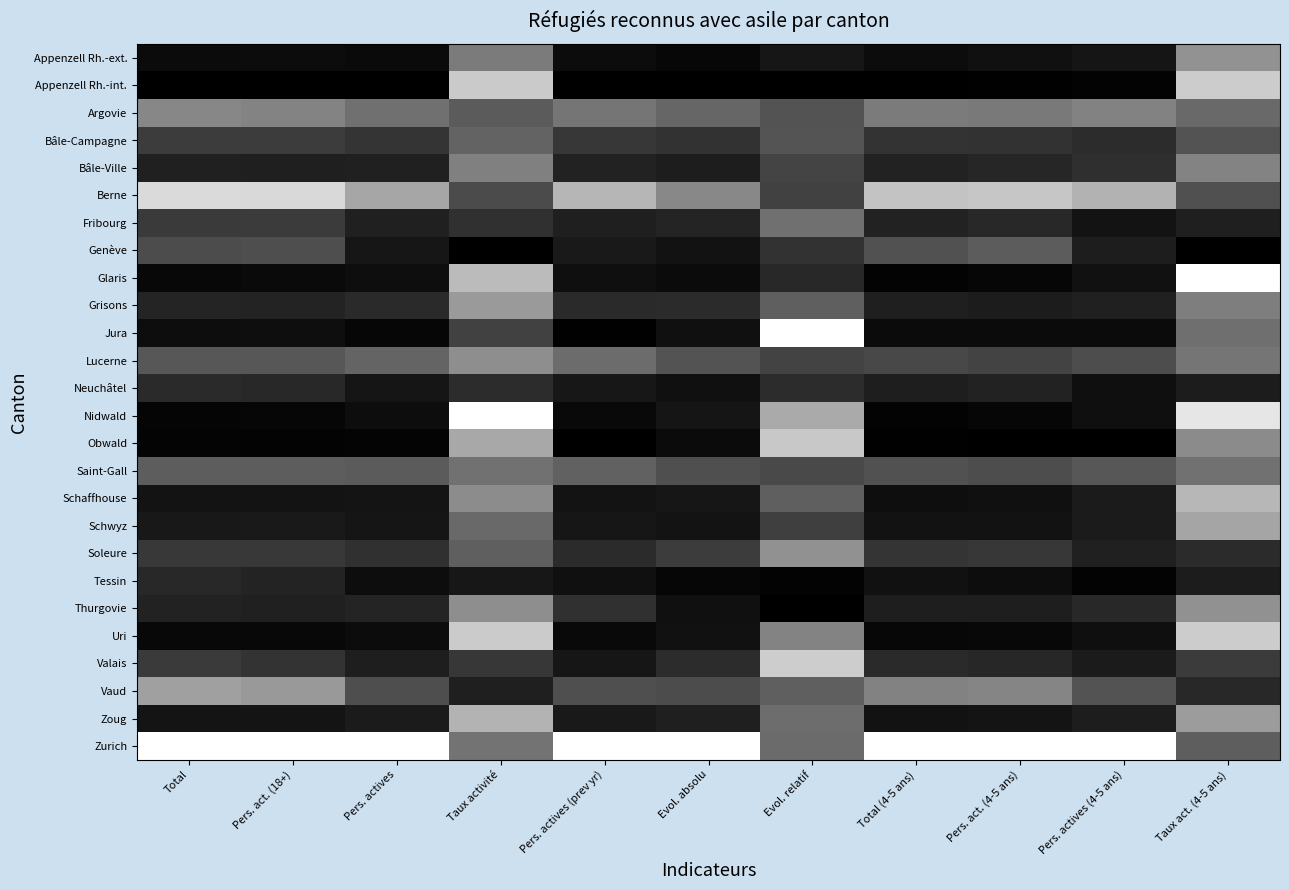

Reading left to right, transcribe all the data shown in this chart.

Appenzell Rh.-ext.: Total=0.0	Pers. act. (18+)=0.0	Pers. actives=0.0	Taux activité=0.5	Pers. actives (prev yr)=0.1	Evol. absolu=0.0	Evol. relatif=0.1	Total (4-5 ans)=0.0	Pers. act. (4-5 ans)=0.1	Pers. actives (4-5 ans)=0.1	Taux act. (4-5 ans)=0.6
Appenzell Rh.-int.: Total=0.0	Pers. act. (18+)=0.0	Pers. actives=0.0	Taux activité=0.8	Pers. actives (prev yr)=0.0	Evol. absolu=0.0	Evol. relatif=0.0	Total (4-5 ans)=0.0	Pers. act. (4-5 ans)=0.0	Pers. actives (4-5 ans)=0.0	Taux act. (4-5 ans)=0.8
Argovie: Total=0.5	Pers. act. (18+)=0.5	Pers. actives=0.4	Taux activité=0.4	Pers. actives (prev yr)=0.5	Evol. absolu=0.4	Evol. relatif=0.3	Total (4-5 ans)=0.5	Pers. act. (4-5 ans)=0.5	Pers. actives (4-5 ans)=0.5	Taux act. (4-5 ans)=0.4
Bâle-Campagne: Total=0.2	Pers. act. (18+)=0.2	Pers. actives=0.2	Taux activité=0.4	Pers. actives (prev yr)=0.2	Evol. absolu=0.2	Evol. relatif=0.3	Total (4-5 ans)=0.2	Pers. act. (4-5 ans)=0.2	Pers. actives (4-5 ans)=0.2	Taux act. (4-5 ans)=0.3
Bâle-Ville: Total=0.1	Pers. act. (18+)=0.1	Pers. actives=0.1	Taux activité=0.5	Pers. actives (prev yr)=0.1	Evol. absolu=0.1	Evol. relatif=0.3	Total (4-5 ans)=0.1	Pers. act. (4-5 ans)=0.1	Pers. actives (4-5 ans)=0.2	Taux act. (4-5 ans)=0.5
Berne: Total=0.9	Pers. act. (18+)=0.8	Pers. actives=0.7	Taux activité=0.3	Pers. actives (prev yr)=0.7	Evol. absolu=0.5	Evol. relatif=0.3	Total (4-5 ans)=0.8	Pers. act. (4-5 ans)=0.8	Pers. actives (4-5 ans)=0.7	Taux act. (4-5 ans)=0.3
Fribourg: Total=0.2	Pers. act. (18+)=0.2	Pers. actives=0.1	Taux activité=0.2	Pers. actives (prev yr)=0.1	Evol. absolu=0.1	Evol. relatif=0.4	Total (4-5 ans)=0.1	Pers. act. (4-5 ans)=0.2	Pers. actives (4-5 ans)=0.1	Taux act. (4-5 ans)=0.1
Genève: Total=0.3	Pers. act. (18+)=0.3	Pers. actives=0.1	Taux activité=0.0	Pers. actives (prev yr)=0.1	Evol. absolu=0.1	Evol. relatif=0.2	Total (4-5 ans)=0.3	Pers. act. (4-5 ans)=0.4	Pers. actives (4-5 ans)=0.1	Taux act. (4-5 ans)=0.0
Glaris: Total=0.0	Pers. act. (18+)=0.0	Pers. actives=0.1	Taux activité=0.7	Pers. actives (prev yr)=0.1	Evol. absolu=0.0	Evol. relatif=0.2	Total (4-5 ans)=0.0	Pers. act. (4-5 ans)=0.0	Pers. actives (4-5 ans)=0.1	Taux act. (4-5 ans)=1.0
Grisons: Total=0.1	Pers. act. (18+)=0.1	Pers. actives=0.2	Taux activité=0.6	Pers. actives (prev yr)=0.2	Evol. absolu=0.2	Evol. relatif=0.4	Total (4-5 ans)=0.1	Pers. act. (4-5 ans)=0.1	Pers. actives (4-5 ans)=0.1	Taux act. (4-5 ans)=0.5
Jura: Total=0.1	Pers. act. (18+)=0.1	Pers. actives=0.0	Taux activité=0.3	Pers. actives (prev yr)=0.0	Evol. absolu=0.1	Evol. relatif=1.0	Total (4-5 ans)=0.0	Pers. act. (4-5 ans)=0.0	Pers. actives (4-5 ans)=0.0	Taux act. (4-5 ans)=0.4
Lucerne: Total=0.3	Pers. act. (18+)=0.3	Pers. actives=0.4	Taux activité=0.6	Pers. actives (prev yr)=0.4	Evol. absolu=0.3	Evol. relatif=0.3	Total (4-5 ans)=0.3	Pers. act. (4-5 ans)=0.3	Pers. actives (4-5 ans)=0.3	Taux act. (4-5 ans)=0.5
Neuchâtel: Total=0.2	Pers. act. (18+)=0.2	Pers. actives=0.1	Taux activité=0.2	Pers. actives (prev yr)=0.1	Evol. absolu=0.1	Evol. relatif=0.2	Total (4-5 ans)=0.1	Pers. act. (4-5 ans)=0.1	Pers. actives (4-5 ans)=0.1	Taux act. (4-5 ans)=0.1
Nidwald: Total=0.0	Pers. act. (18+)=0.0	Pers. actives=0.1	Taux activité=1.0	Pers. actives (prev yr)=0.0	Evol. absolu=0.1	Evol. relatif=0.7	Total (4-5 ans)=0.0	Pers. act. (4-5 ans)=0.0	Pers. actives (4-5 ans)=0.1	Taux act. (4-5 ans)=0.9
Obwald: Total=0.0	Pers. act. (18+)=0.0	Pers. actives=0.0	Taux activité=0.7	Pers. actives (prev yr)=0.0	Evol. absolu=0.0	Evol. relatif=0.8	Total (4-5 ans)=0.0	Pers. act. (4-5 ans)=0.0	Pers. actives (4-5 ans)=0.0	Taux act. (4-5 ans)=0.5
Saint-Gall: Total=0.4	Pers. act. (18+)=0.4	Pers. actives=0.4	Taux activité=0.4	Pers. actives (prev yr)=0.4	Evol. absolu=0.3	Evol. relatif=0.3	Total (4-5 ans)=0.3	Pers. act. (4-5 ans)=0.3	Pers. actives (4-5 ans)=0.3	Taux act. (4-5 ans)=0.4
Schaffhouse: Total=0.1	Pers. act. (18+)=0.1	Pers. actives=0.1	Taux activité=0.5	Pers. actives (prev yr)=0.1	Evol. absolu=0.1	Evol. relatif=0.4	Total (4-5 ans)=0.1	Pers. act. (4-5 ans)=0.1	Pers. actives (4-5 ans)=0.1	Taux act. (4-5 ans)=0.7
Schwyz: Total=0.1	Pers. act. (18+)=0.1	Pers. actives=0.1	Taux activité=0.4	Pers. actives (prev yr)=0.1	Evol. absolu=0.1	Evol. relatif=0.2	Total (4-5 ans)=0.1	Pers. act. (4-5 ans)=0.1	Pers. actives (4-5 ans)=0.1	Taux act. (4-5 ans)=0.6
Soleure: Total=0.2	Pers. act. (18+)=0.2	Pers. actives=0.2	Taux activité=0.4	Pers. actives (prev yr)=0.2	Evol. absolu=0.2	Evol. relatif=0.6	Total (4-5 ans)=0.2	Pers. act. (4-5 ans)=0.2	Pers. actives (4-5 ans)=0.1	Taux act. (4-5 ans)=0.2
Tessin: Total=0.2	Pers. act. (18+)=0.1	Pers. actives=0.1	Taux activité=0.1	Pers. actives (prev yr)=0.1	Evol. absolu=0.0	Evol. relatif=0.0	Total (4-5 ans)=0.1	Pers. act. (4-5 ans)=0.1	Pers. actives (4-5 ans)=0.0	Taux act. (4-5 ans)=0.1
Thurgovie: Total=0.1	Pers. act. (18+)=0.1	Pers. actives=0.1	Taux activité=0.6	Pers. actives (prev yr)=0.2	Evol. absolu=0.1	Evol. relatif=0.0	Total (4-5 ans)=0.1	Pers. act. (4-5 ans)=0.1	Pers. actives (4-5 ans)=0.2	Taux act. (4-5 ans)=0.6
Uri: Total=0.0	Pers. act. (18+)=0.0	Pers. actives=0.0	Taux activité=0.8	Pers. actives (prev yr)=0.0	Evol. absolu=0.1	Evol. relatif=0.5	Total (4-5 ans)=0.0	Pers. act. (4-5 ans)=0.0	Pers. actives (4-5 ans)=0.1	Taux act. (4-5 ans)=0.8
Valais: Total=0.2	Pers. act. (18+)=0.2	Pers. actives=0.1	Taux activité=0.2	Pers. actives (prev yr)=0.1	Evol. absolu=0.2	Evol. relatif=0.8	Total (4-5 ans)=0.2	Pers. act. (4-5 ans)=0.2	Pers. actives (4-5 ans)=0.1	Taux act. (4-5 ans)=0.2
Vaud: Total=0.6	Pers. act. (18+)=0.6	Pers. actives=0.3	Taux activité=0.1	Pers. actives (prev yr)=0.3	Evol. absolu=0.3	Evol. relatif=0.4	Total (4-5 ans)=0.5	Pers. act. (4-5 ans)=0.5	Pers. actives (4-5 ans)=0.3	Taux act. (4-5 ans)=0.2
Zoug: Total=0.1	Pers. act. (18+)=0.1	Pers. actives=0.1	Taux activité=0.7	Pers. actives (prev yr)=0.1	Evol. absolu=0.1	Evol. relatif=0.4	Total (4-5 ans)=0.1	Pers. act. (4-5 ans)=0.1	Pers. actives (4-5 ans)=0.1	Taux act. (4-5 ans)=0.6
Zurich: Total=1.0	Pers. act. (18+)=1.0	Pers. actives=1.0	Taux activité=0.4	Pers. actives (prev yr)=1.0	Evol. absolu=1.0	Evol. relatif=0.4	Total (4-5 ans)=1.0	Pers. act. (4-5 ans)=1.0	Pers. actives (4-5 ans)=1.0	Taux act. (4-5 ans)=0.4